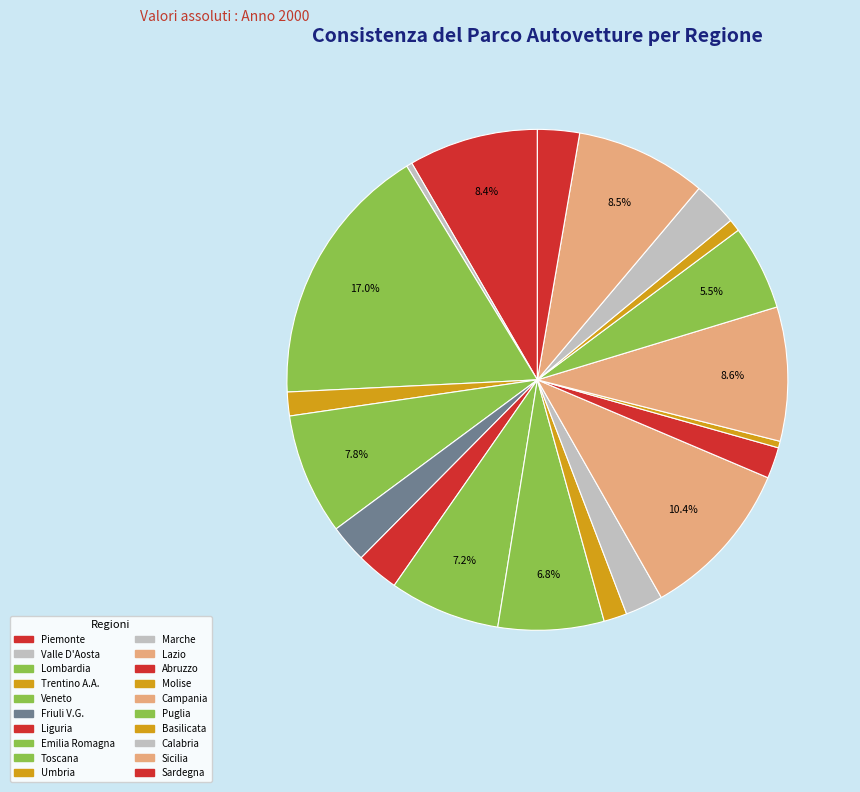

Is the sum of Veneto and Calabria greater than half?

No